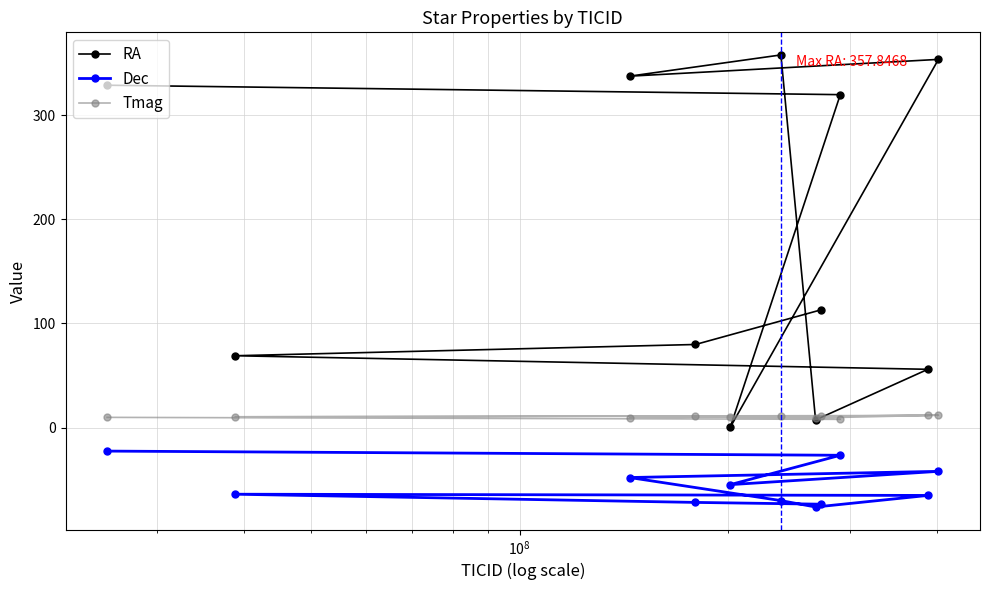

Which series has the largest total across all categories?

RA